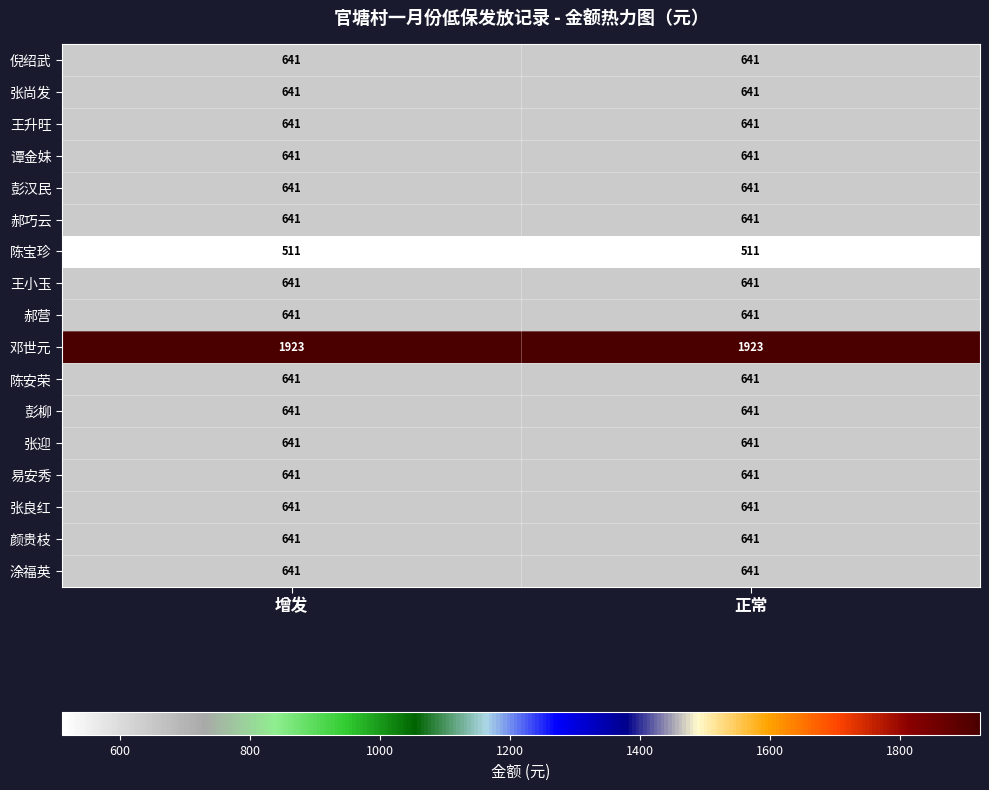

True or false: 彭柳 has a value of 385 at 增发.

False